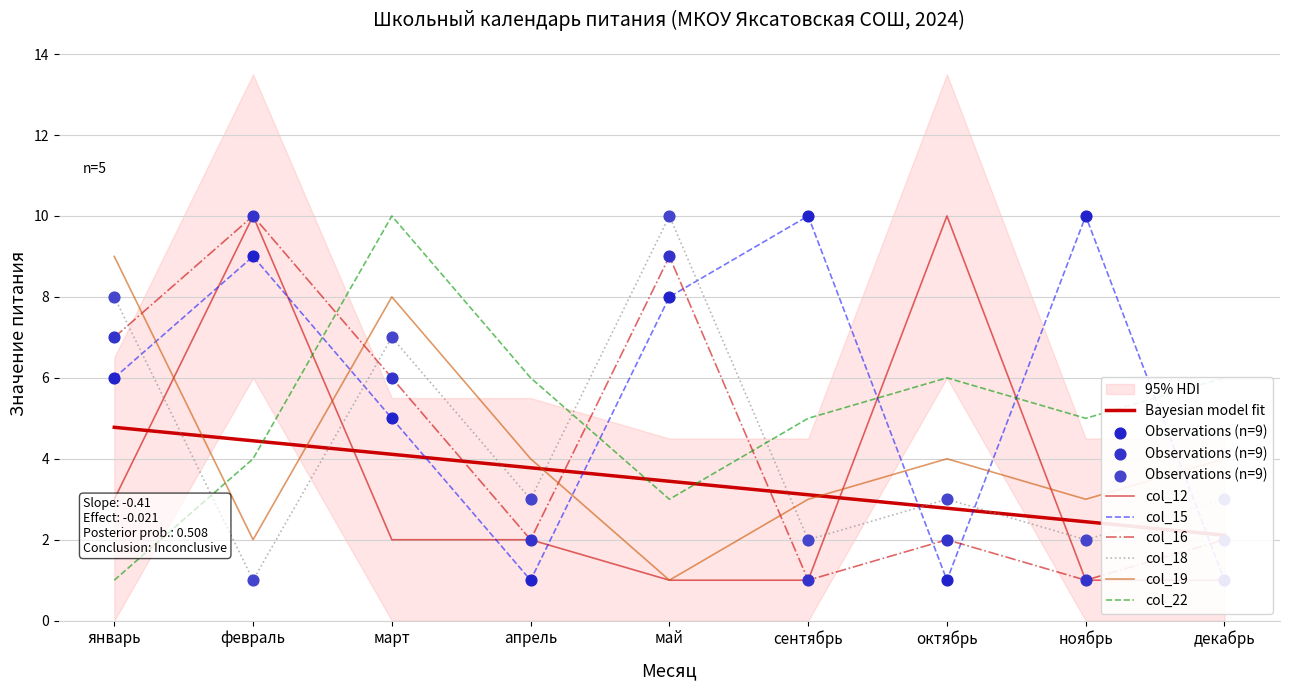

Is the value of col_18 at сентябрь greater than the value of col_22 at февраль?

No